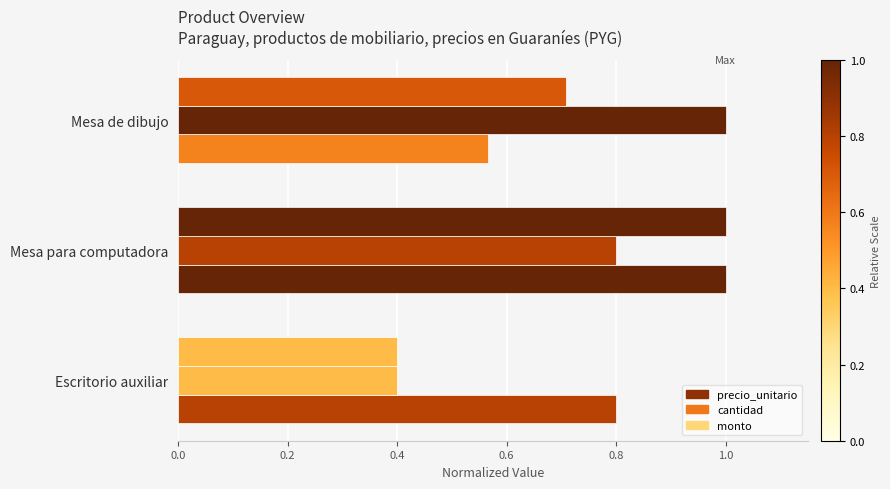

How many precio_unitario values are between 0 and 1?

3